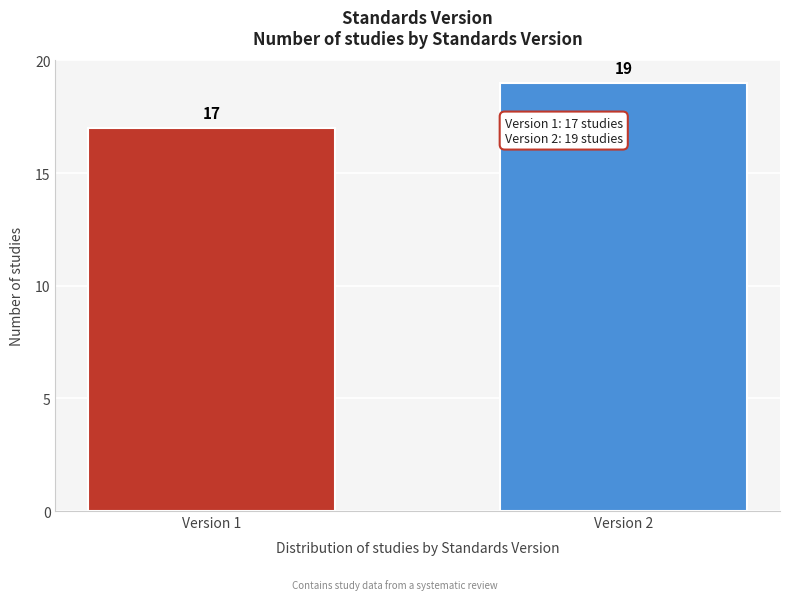

Reading right to left, what are all the values shown in this chart?

19	17